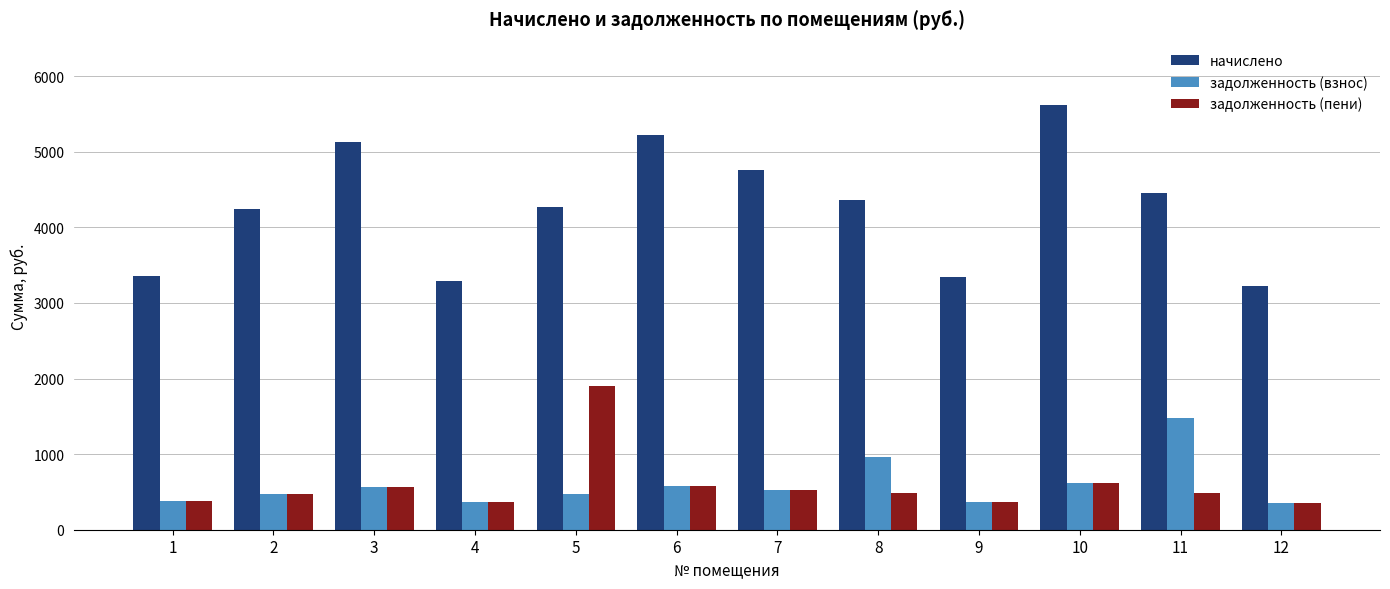

What is the highest value of the задолженность (взнос) series?

1473.8